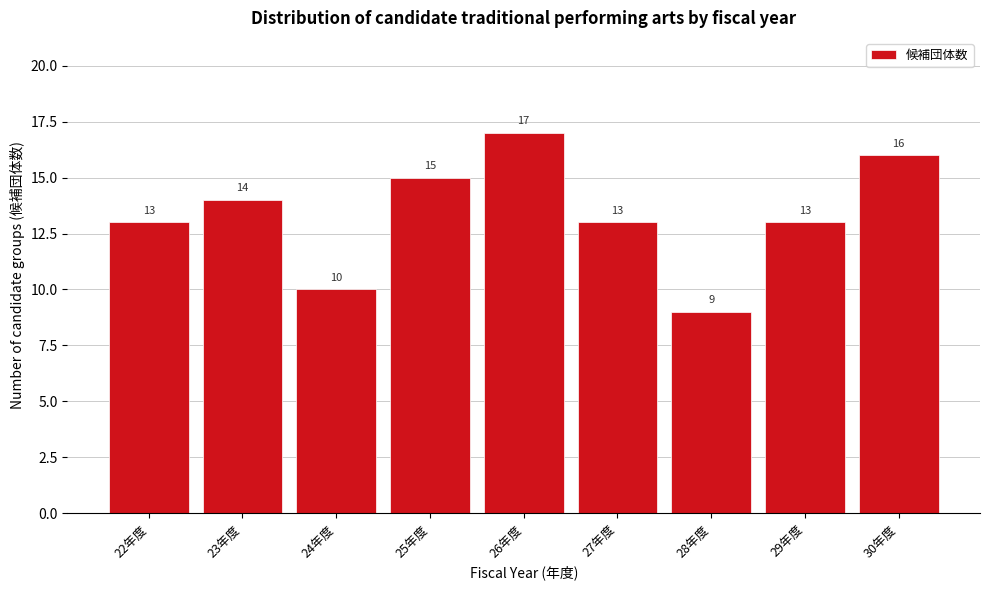

Reading left to right, transcribe all the data shown in this chart.

13	14	10	15	17	13	9	13	16